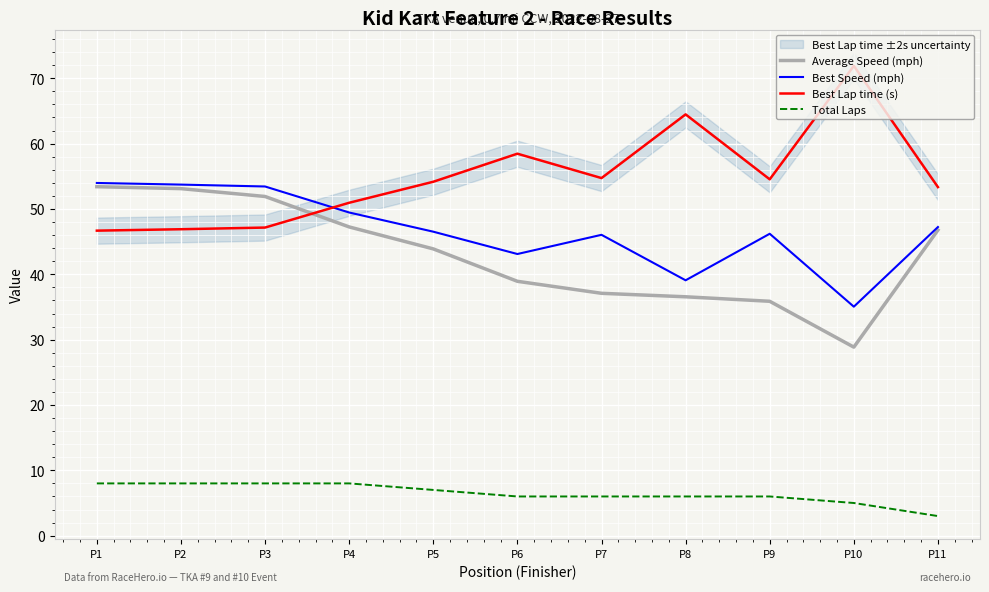

At which label does Best Lap time (s) reach its minimum?

P1